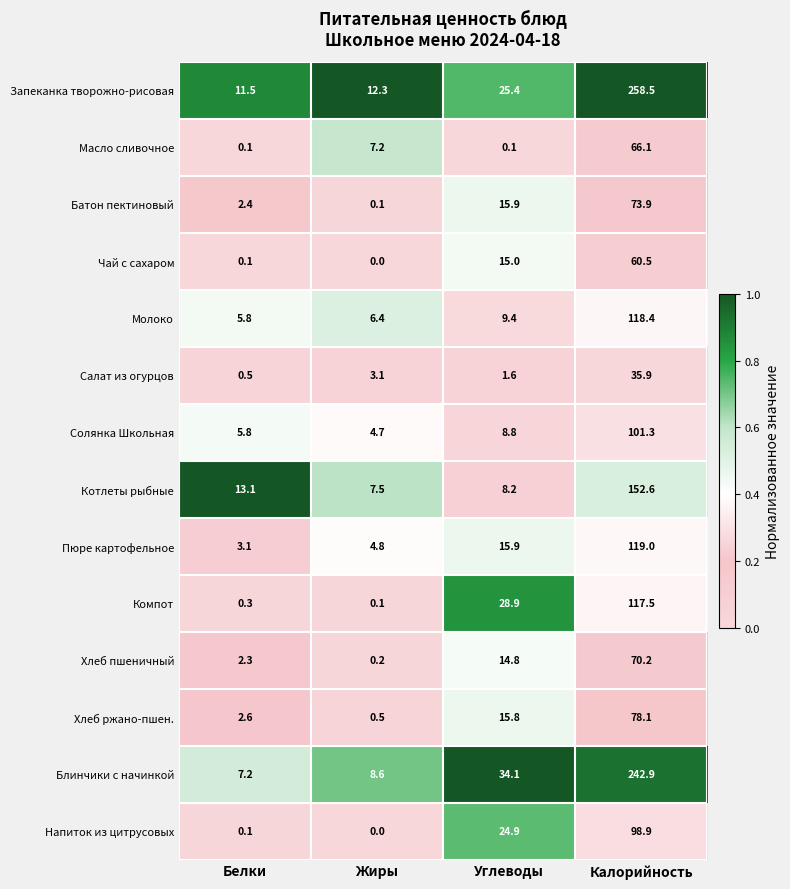

What is the difference between the maximum and second lowest values in the Молоко series?

112.0